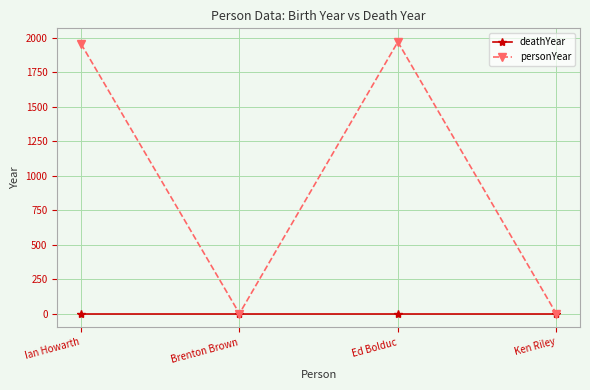

Between Brenton Brown and Ed Bolduc, which series saw the biggest shift?

personYear